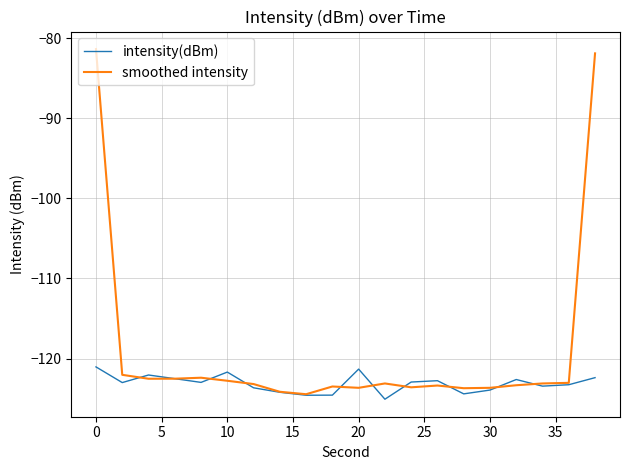

What is the highest value of the smoothed intensity series?

-81.3